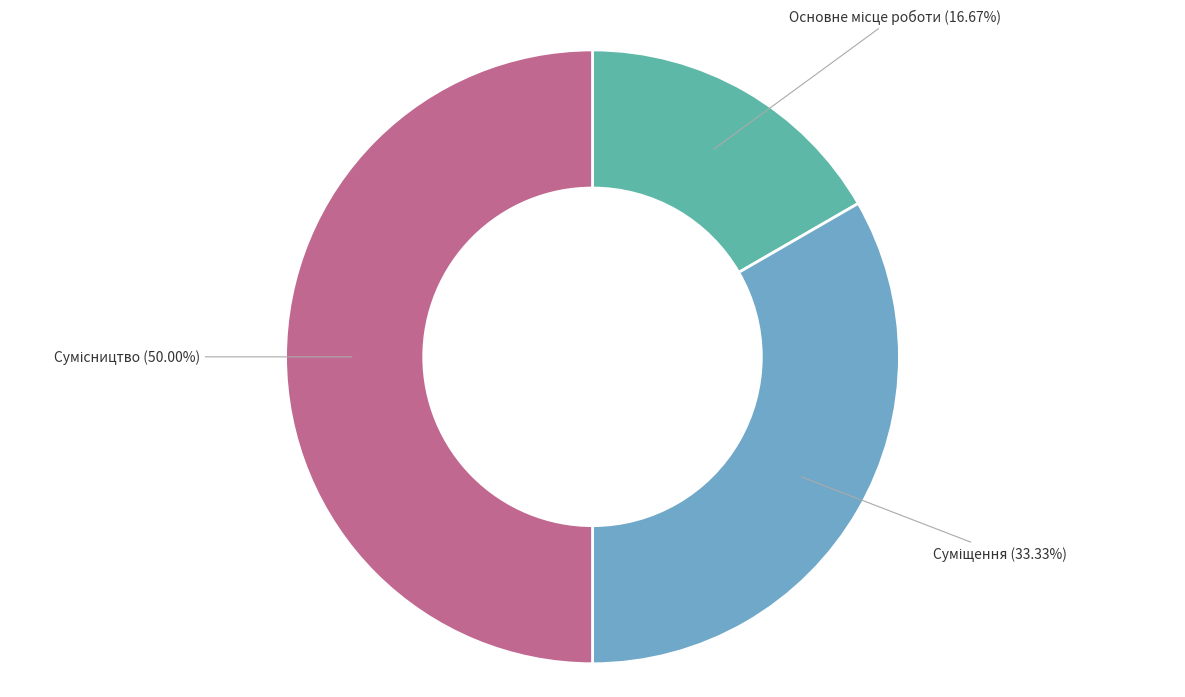

To the nearest percent, what is the average slice percentage?

33%